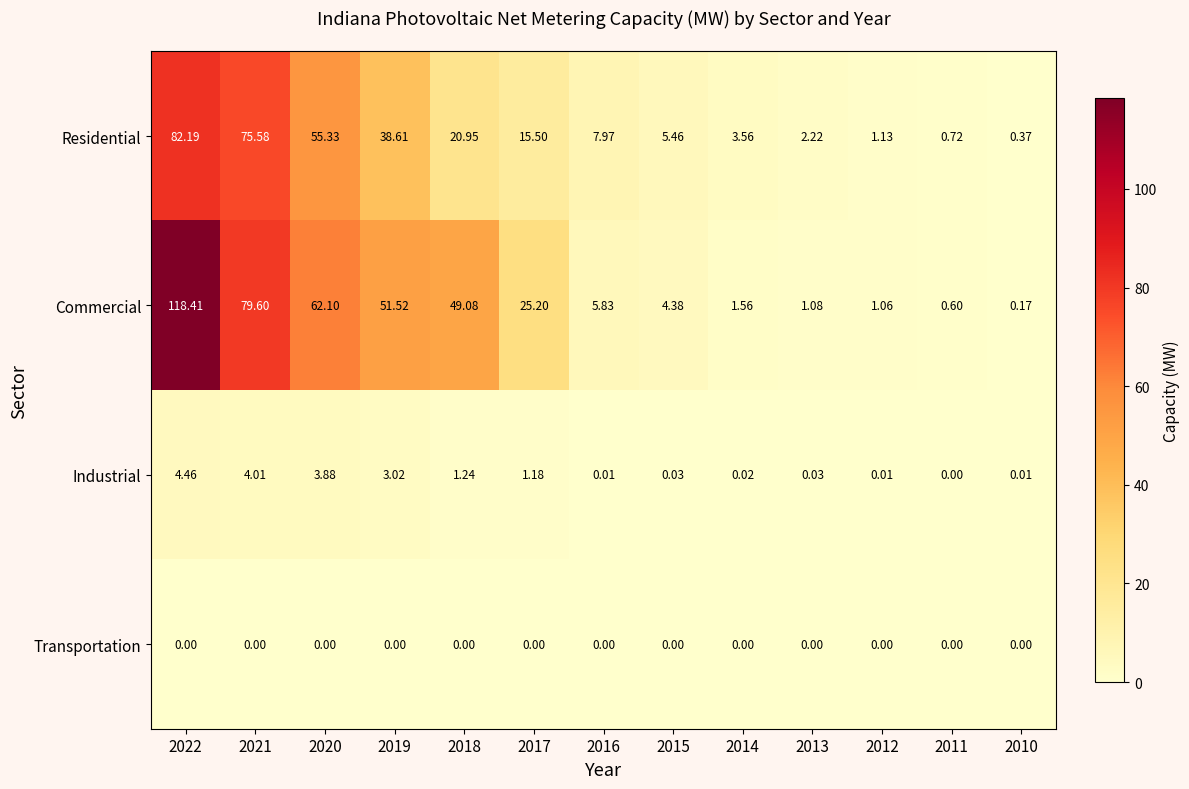

Which series has the largest total across all categories?

Commercial